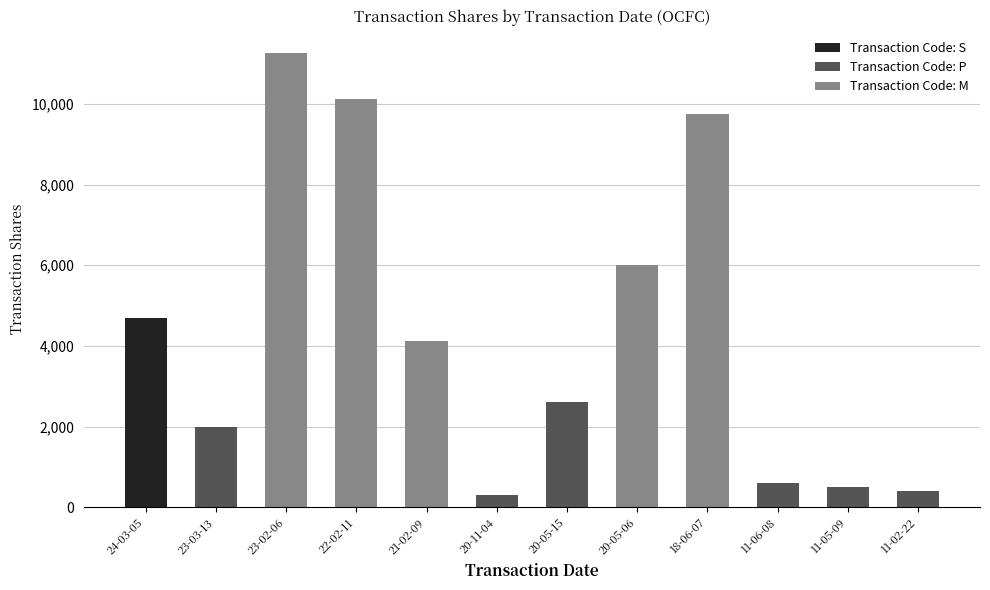

What is the value of the 12th bar from the left?

400